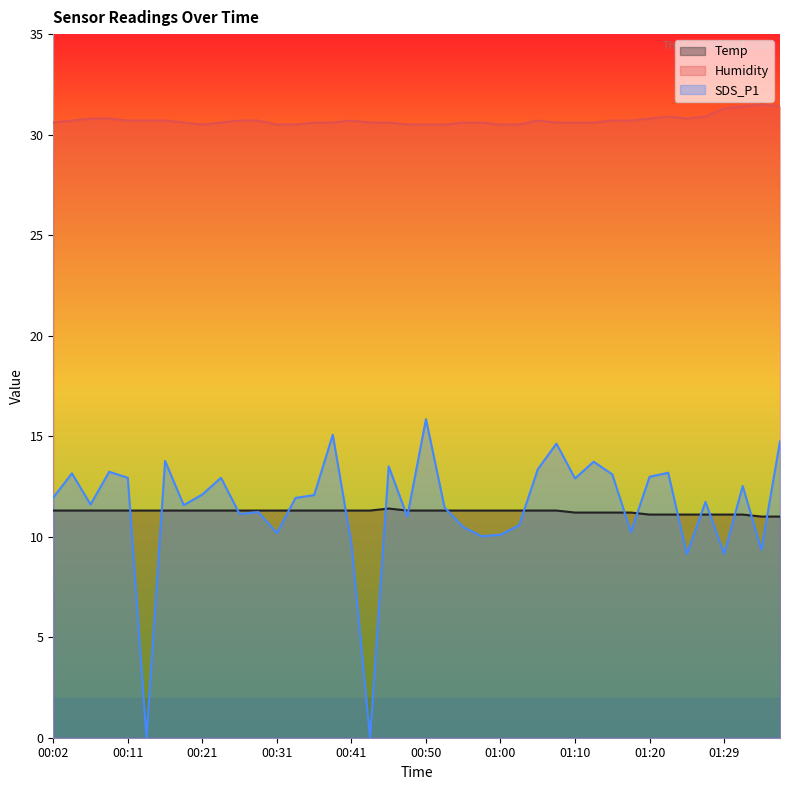

At which label is Temp closest to 11?

01:34